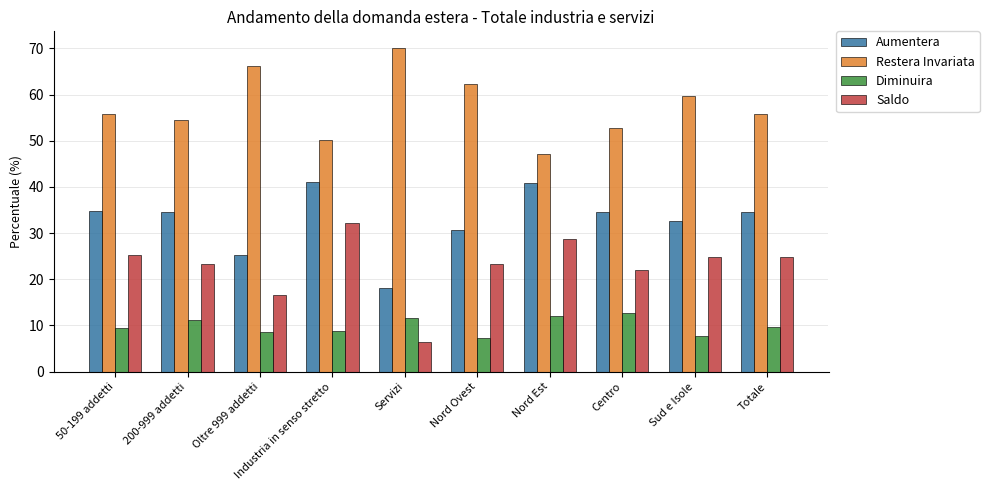

Rank the series by their average value, from highest to lowest.

Restera Invariata, Aumentera, Saldo, Diminuira